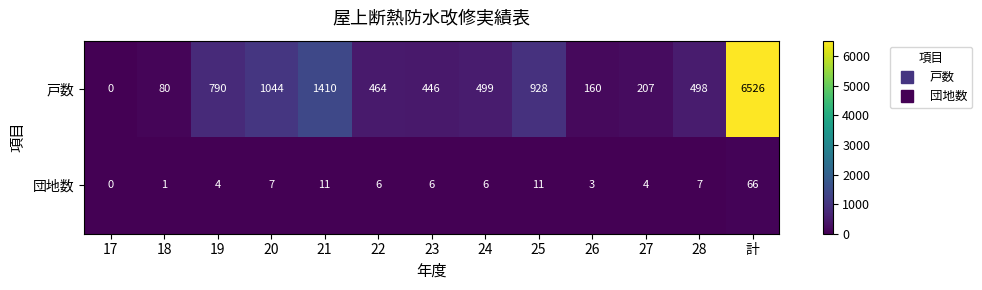

The 戸数 series shows 464 at 22. True or false?

True